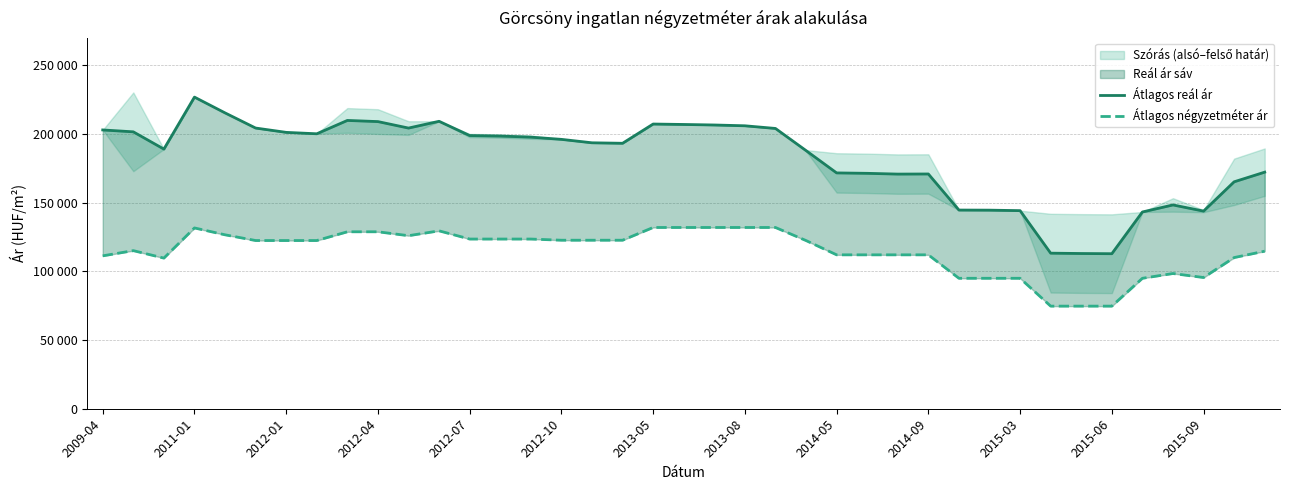

At which label does Átlagos reál ár first exceed 196169?

2009-04